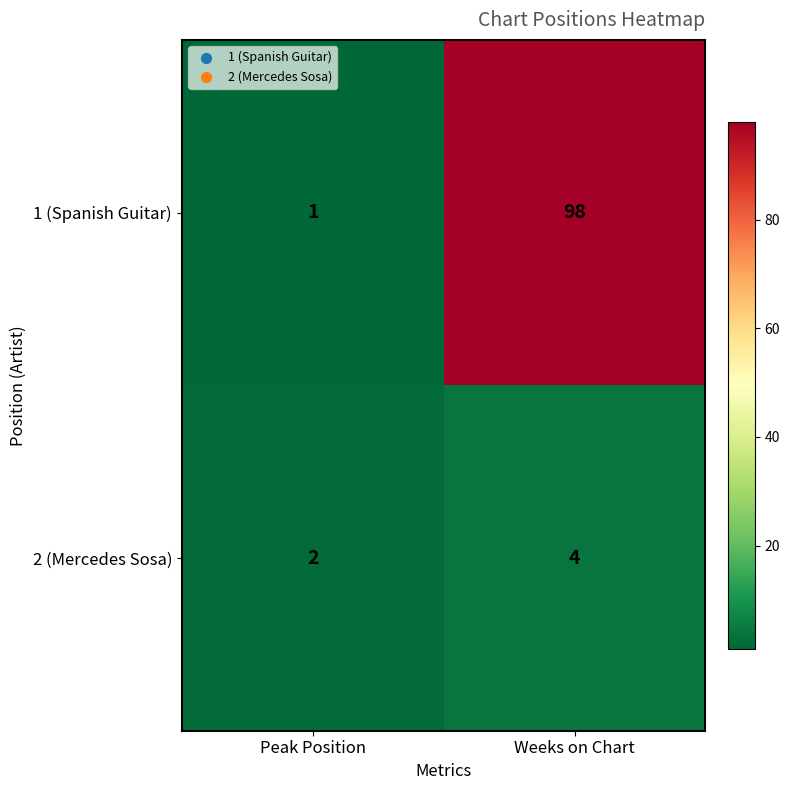

Reading left to right, extract all data points from this chart.

1 (Spanish Guitar): Peak Position=1	Weeks on Chart=98
2 (Mercedes Sosa): Peak Position=2	Weeks on Chart=4